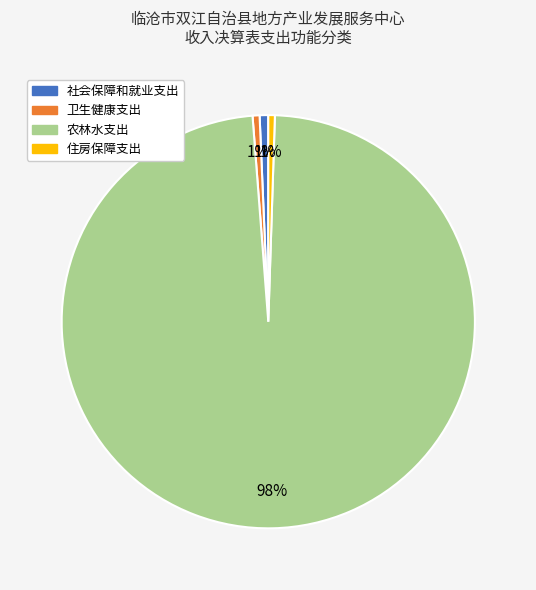

Combined, do 社会保障和就业支出 and 住房保障支出 account for over 50%?

No